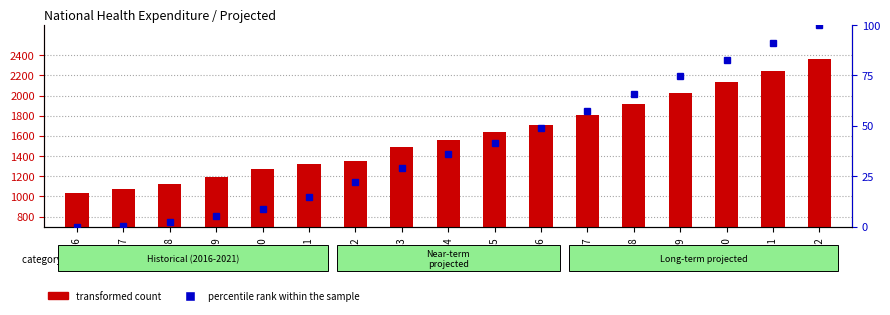

At 2018, list the series in order from smallest to largest.

percentile rank within the sample, transformed count